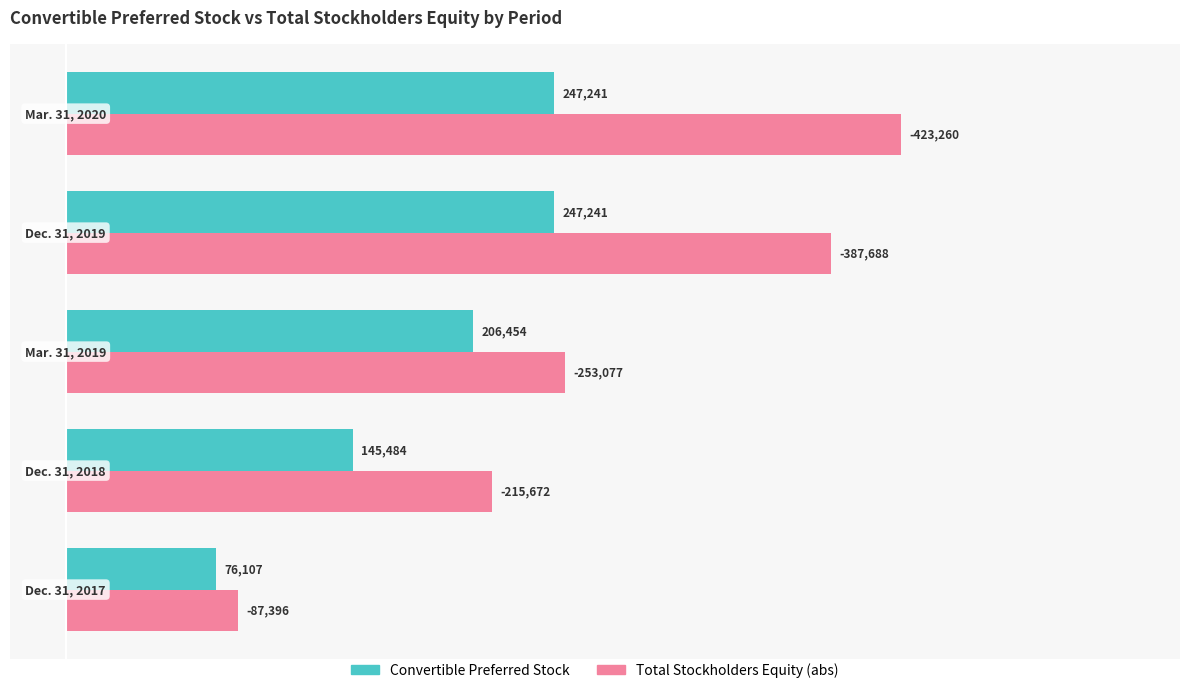

What are all the series names shown in the legend?

Convertible Preferred Stock, Total Stockholders Equity (abs)